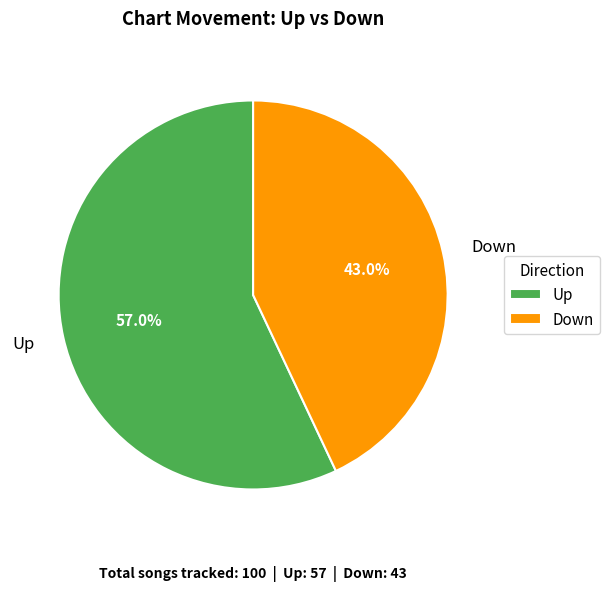

To the nearest percent, what is the average slice percentage?

50%